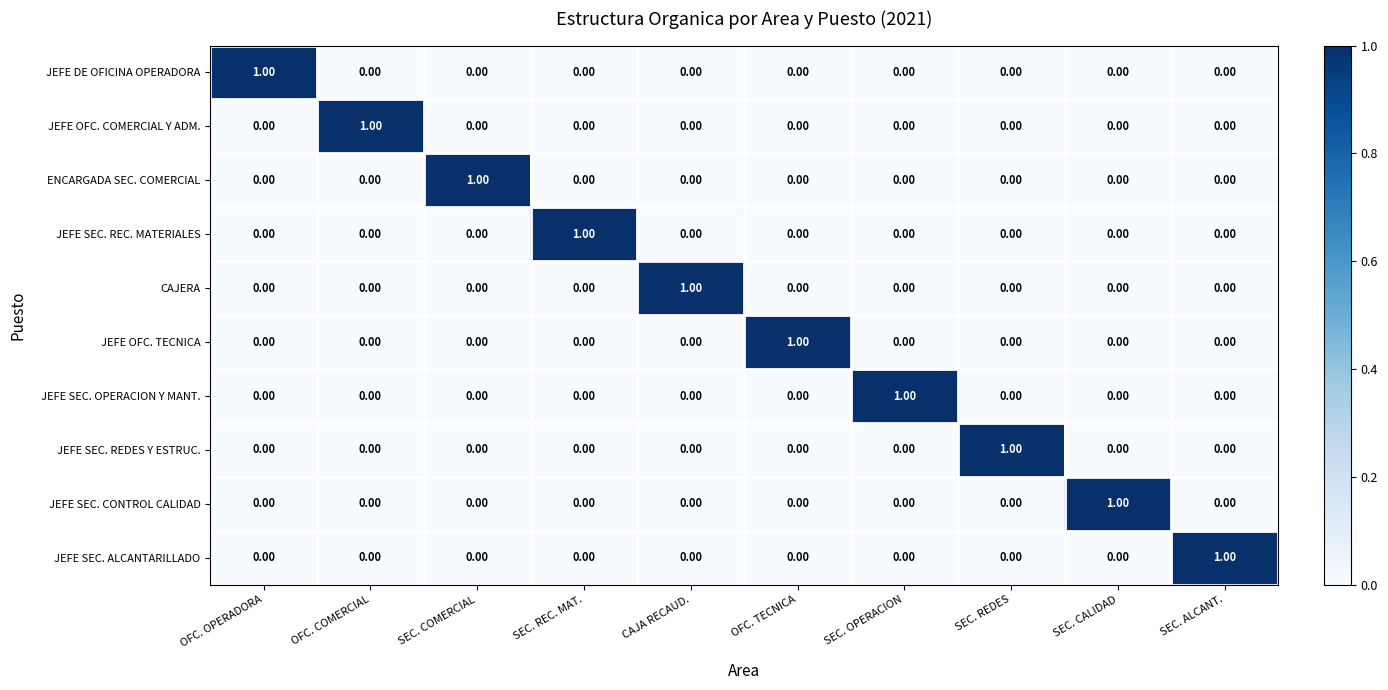

At which label does JEFE OFC. TECNICA reach its peak?

OFC. TECNICA